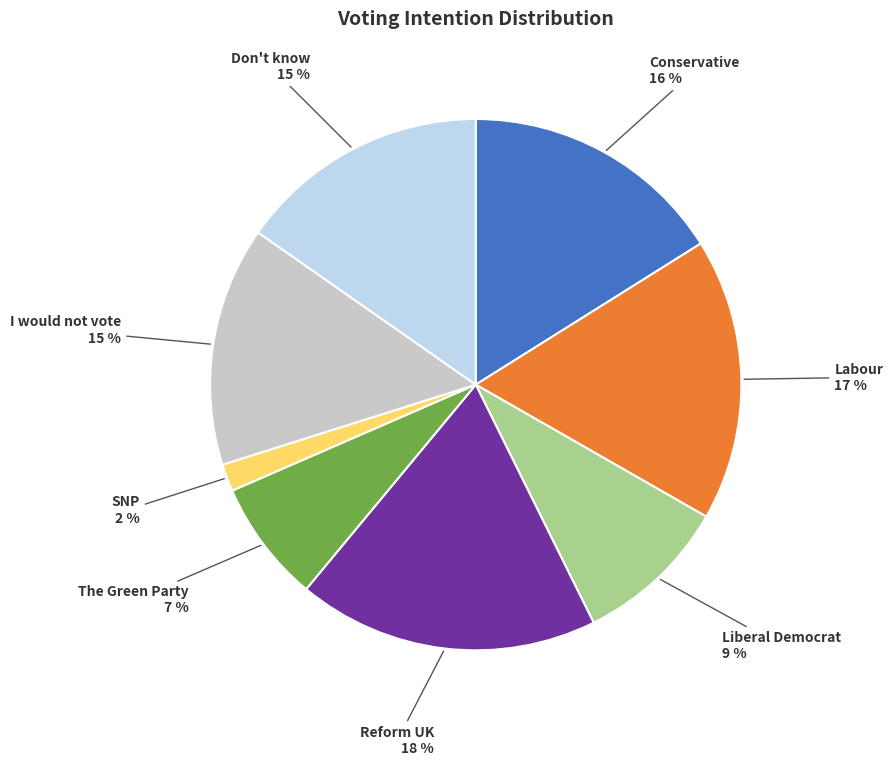

Which has a higher value, Liberal Democrat or SNP?

Liberal Democrat